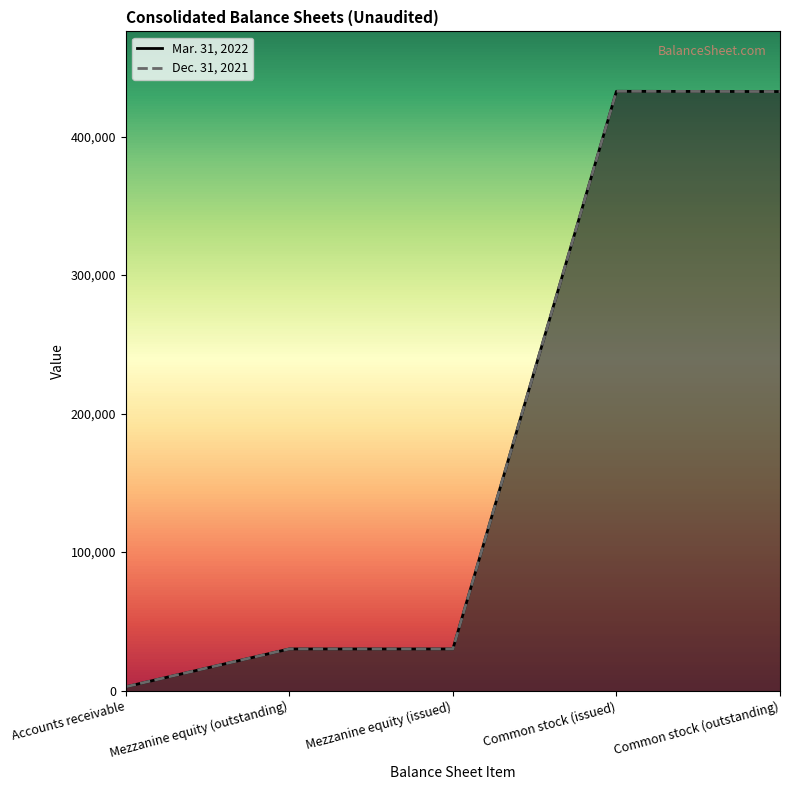

True or false: Mar. 31, 2022 and Dec. 31, 2021 cross at least once.

False